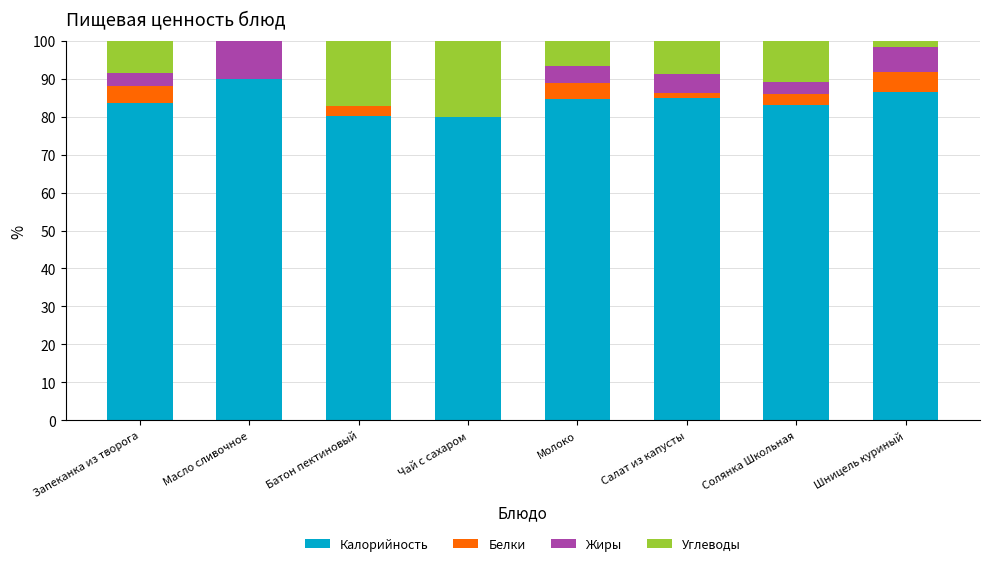

True or false: Калорийность has a value of 53.8 at Солянка Школьная.

False